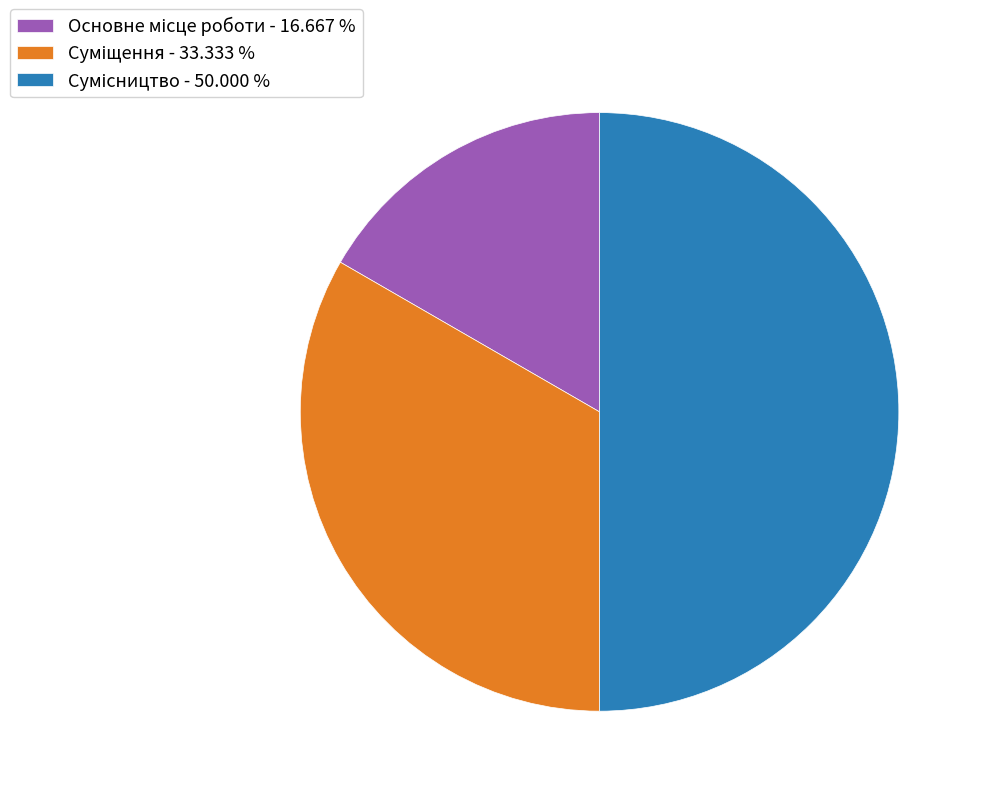

How many segments does this pie chart have?

3